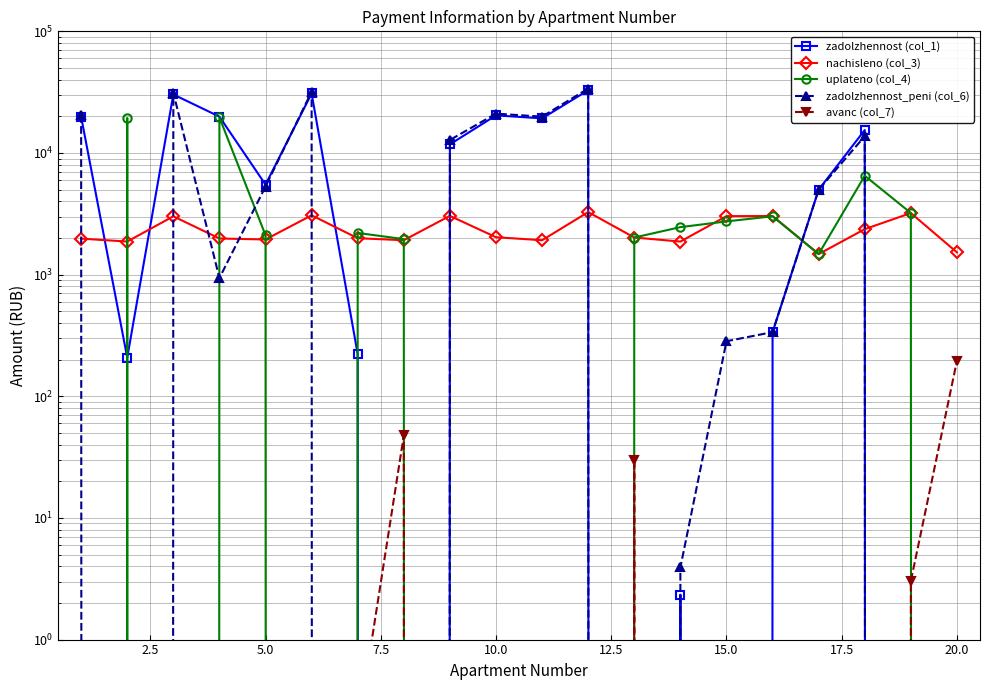

What is the average value of the zadolzhennost_peni (col_6) series?

9843.3